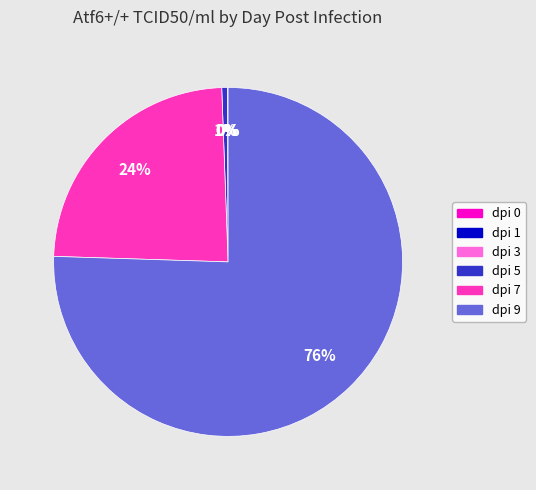

Does dpi 9 represent more than half of the total?

Yes